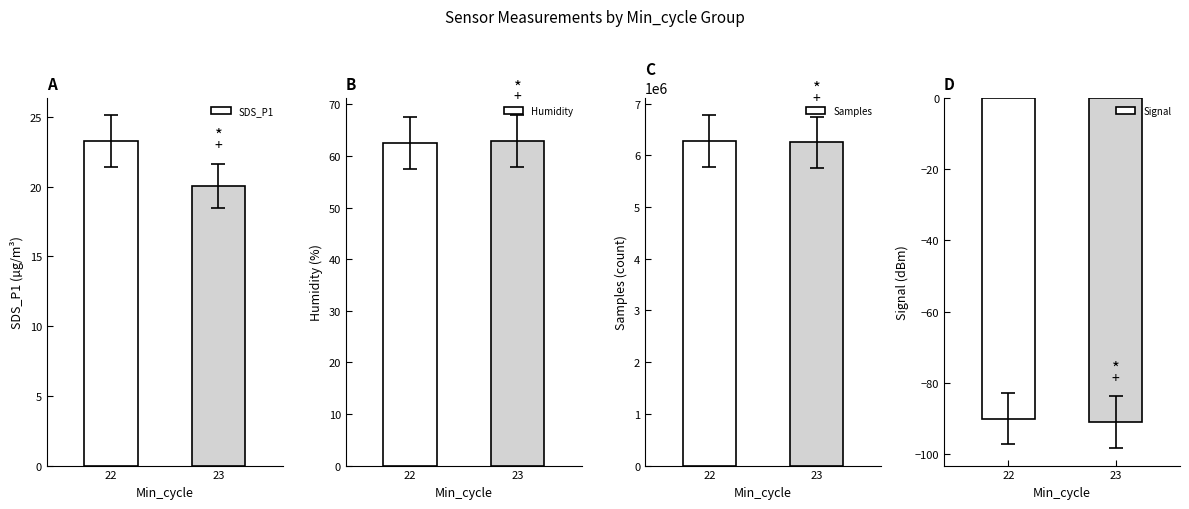

Reading right to left, what are all the values shown in this chart?

SDS_P1: 23=20.1	22=23.3
Humidity: 23=62.9	22=62.5
Samples: 23=6248179.0	22=6275422.0
Signal: 23=-91.0	22=-90.0